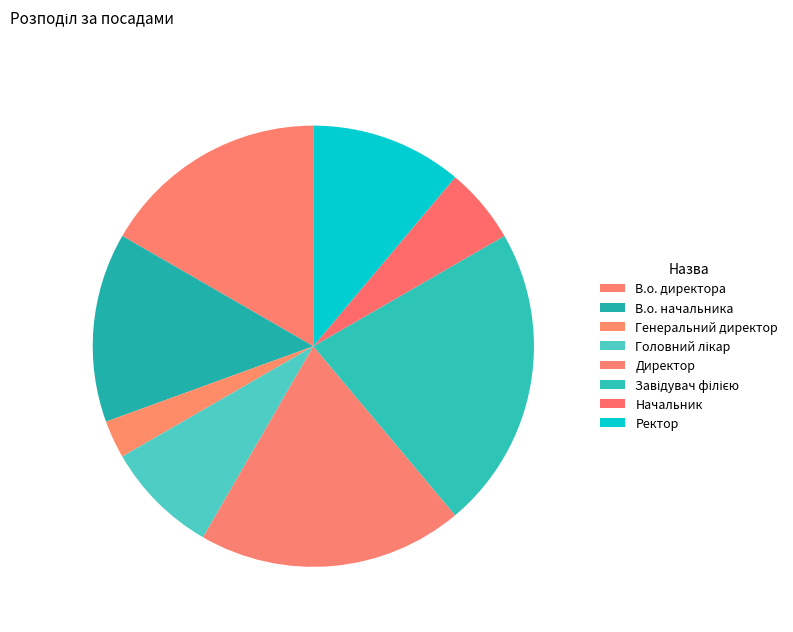

Count the number of slices in the pie.

8